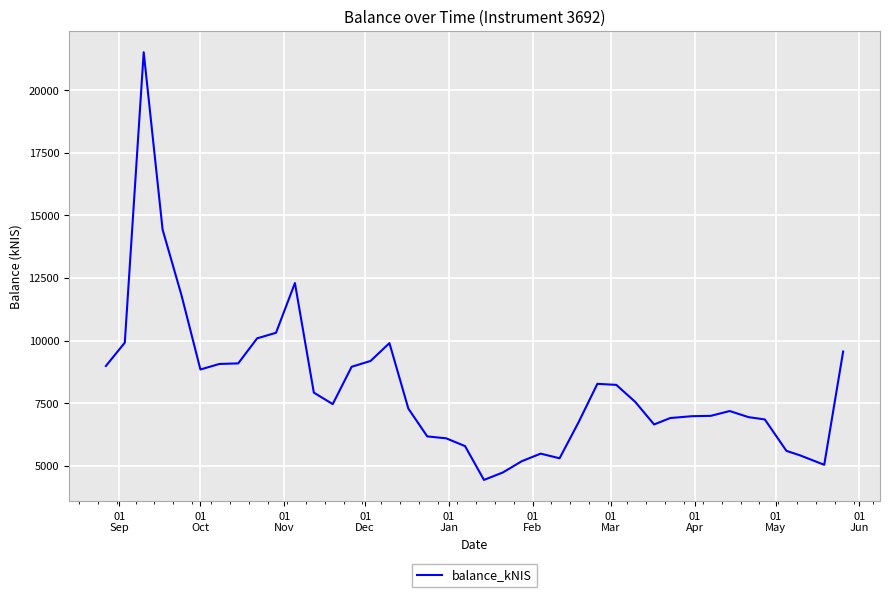

What is the minimum value shown in the chart?

4437.5